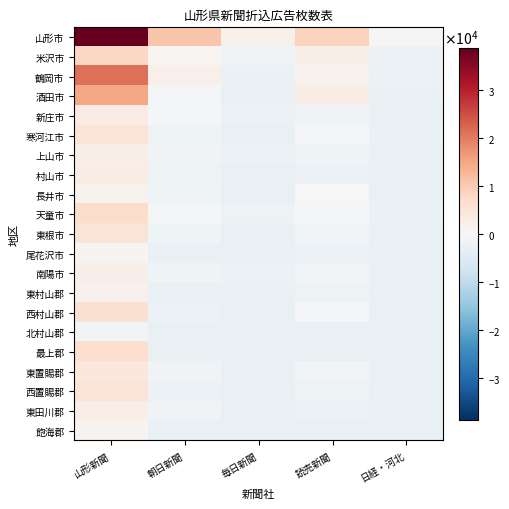

Which series has the largest total across all categories?

山形市